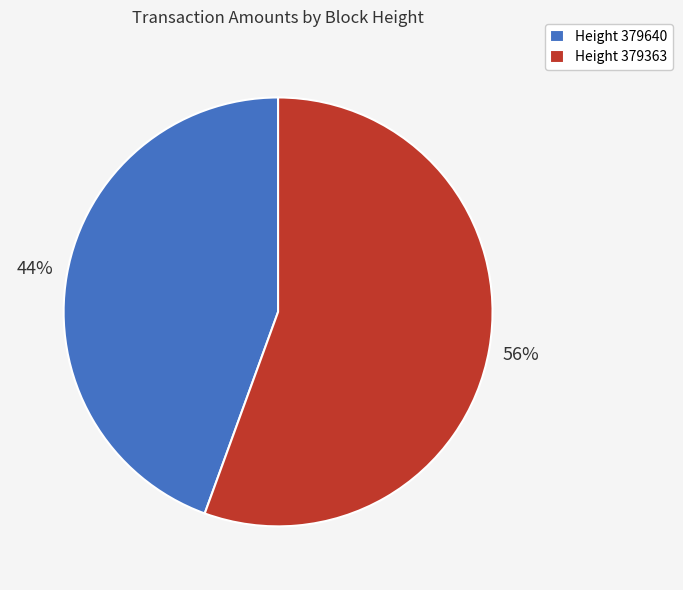

Which category has the biggest portion of the pie?

Height 379363